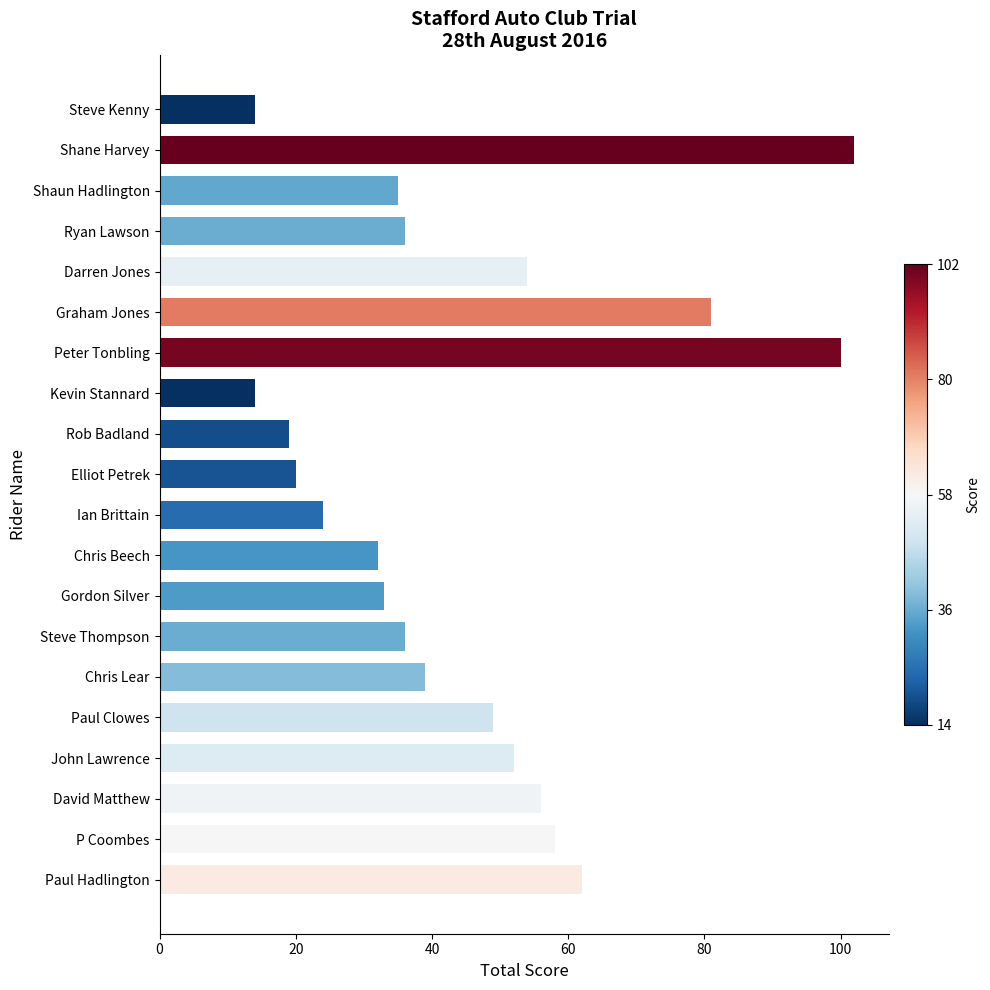

What is the change in value from Kevin Stannard to Steve Thompson?

+22